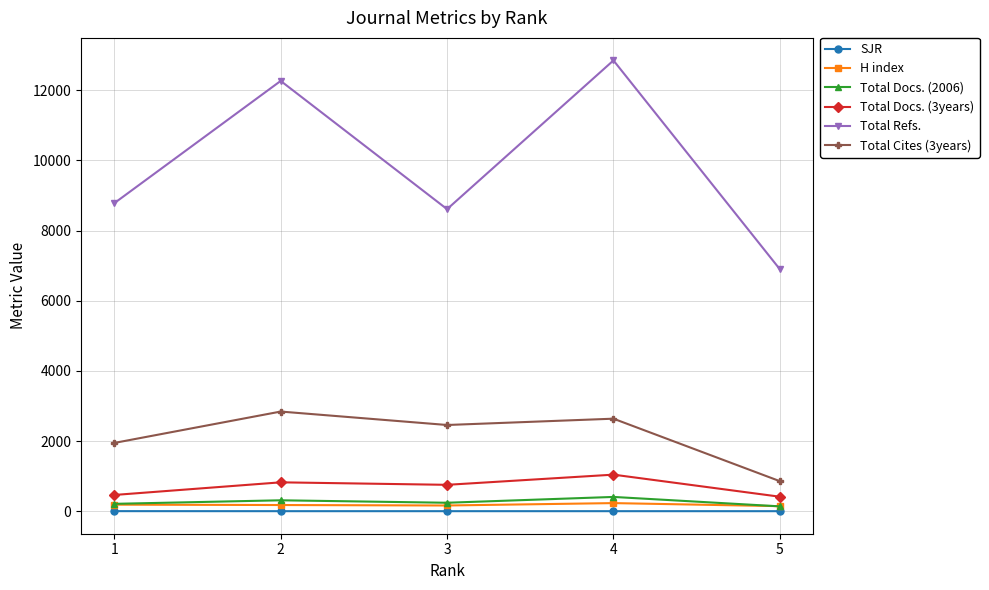

Rank the series by their maximum value, from lowest to highest.

SJR, H index, Total Docs. (2006), Total Docs. (3years), Total Cites (3years), Total Refs.